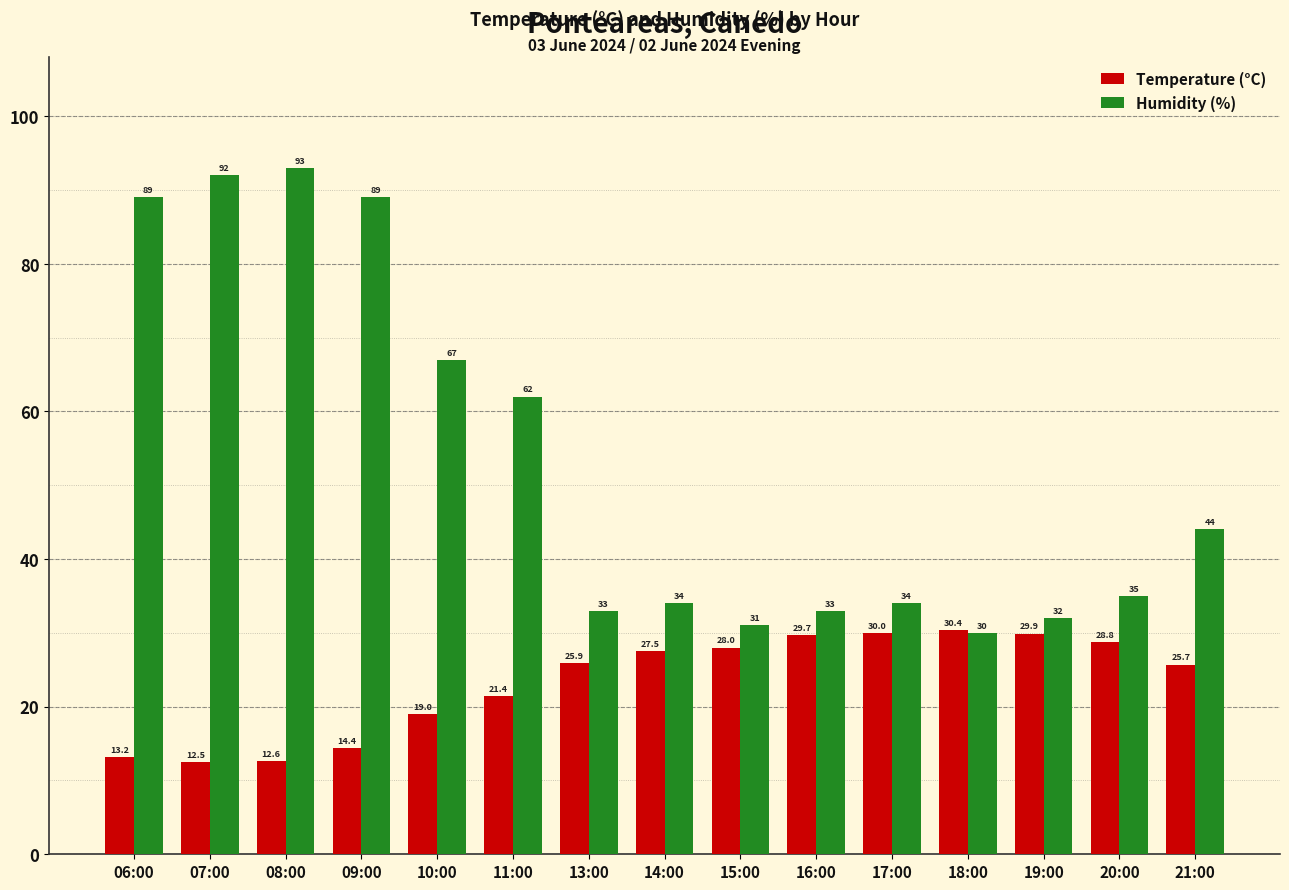

At which label does Temperature (°C) first exceed 25?

13:00